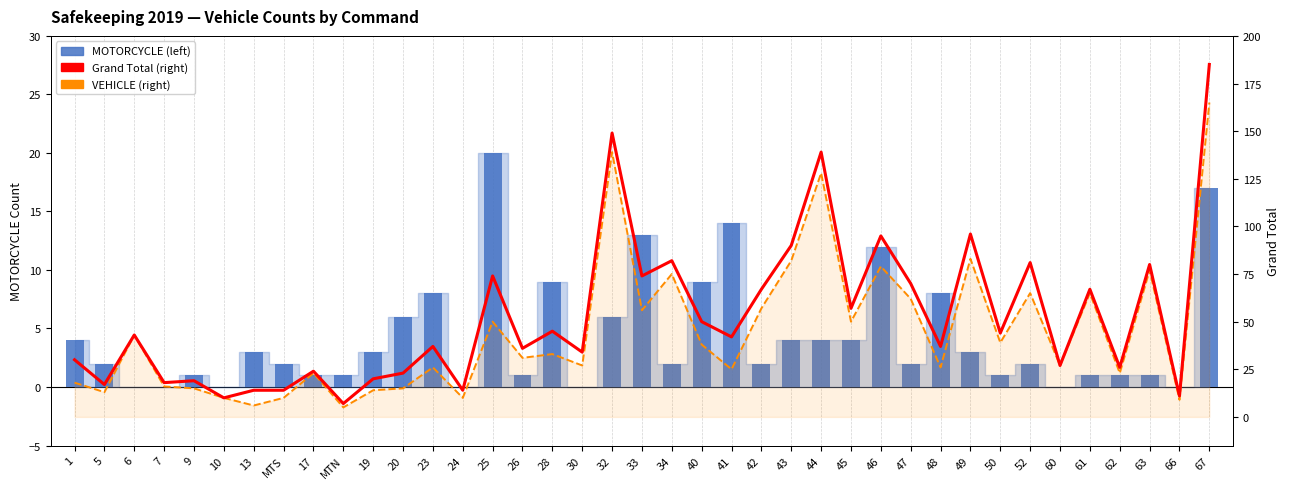

What is the spread (max minus min) of values at 6?

43